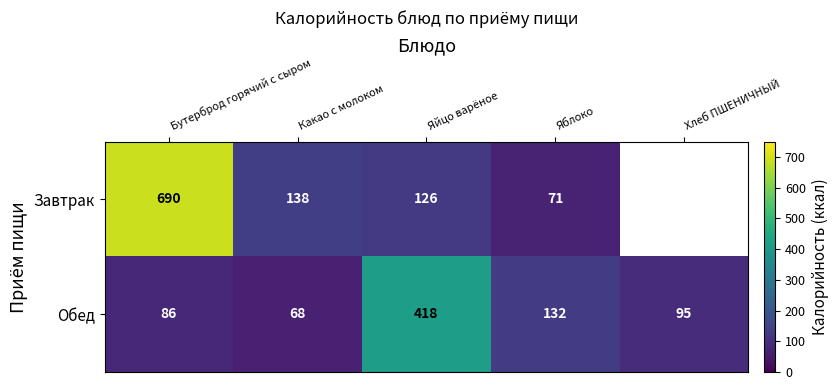

Rank the series at Какао с молоком from highest to lowest value.

Завтрак, Обед